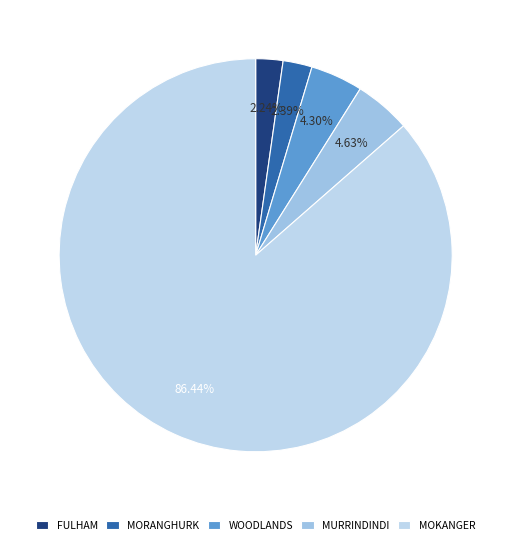

Count the number of slices in the pie.

5